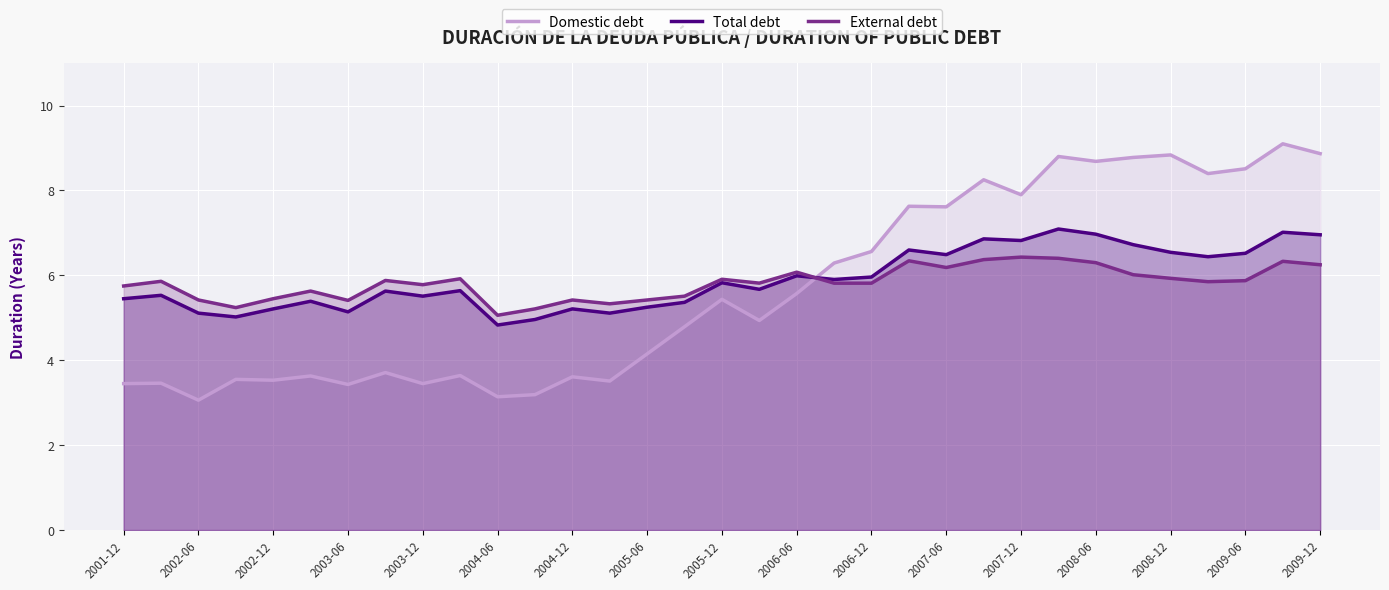

What is the value of the Domestic debt point at the 6th from the left?

3.6